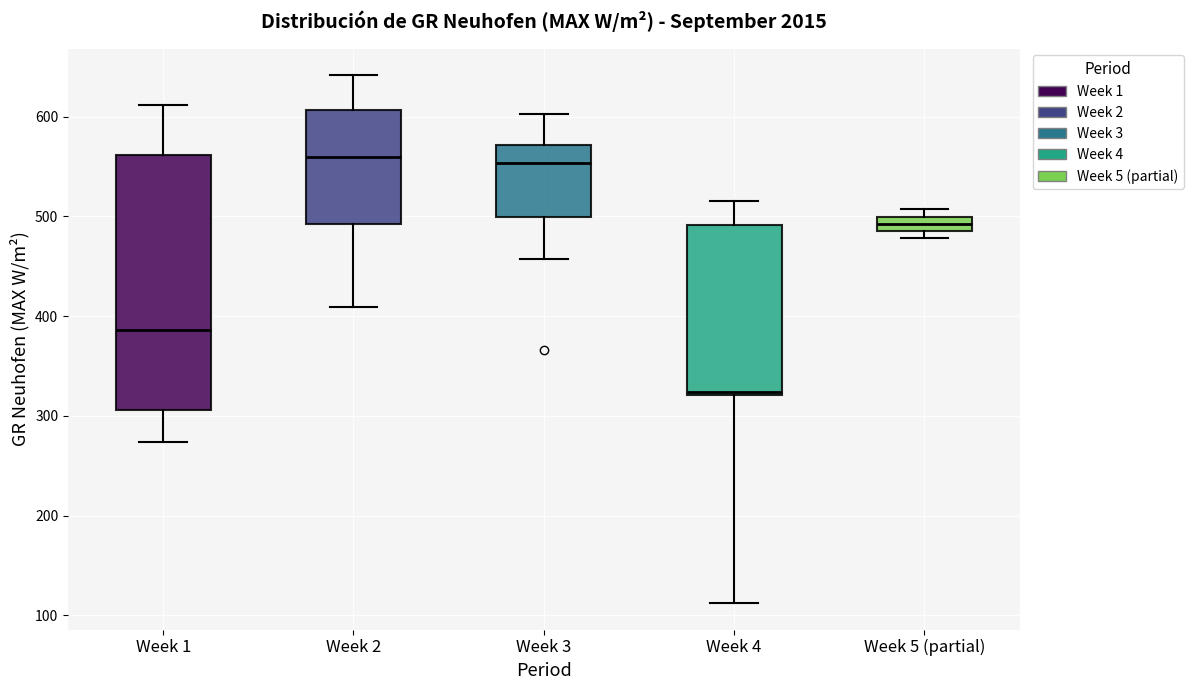

Which box is the tallest, from its lower edge to its upper edge?

Week 1